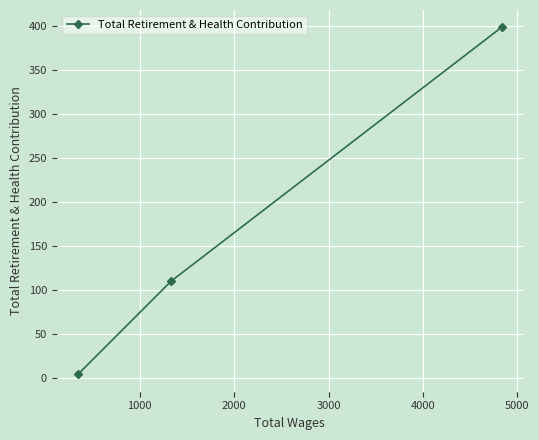

What is the difference between the maximum and second lowest values?

289